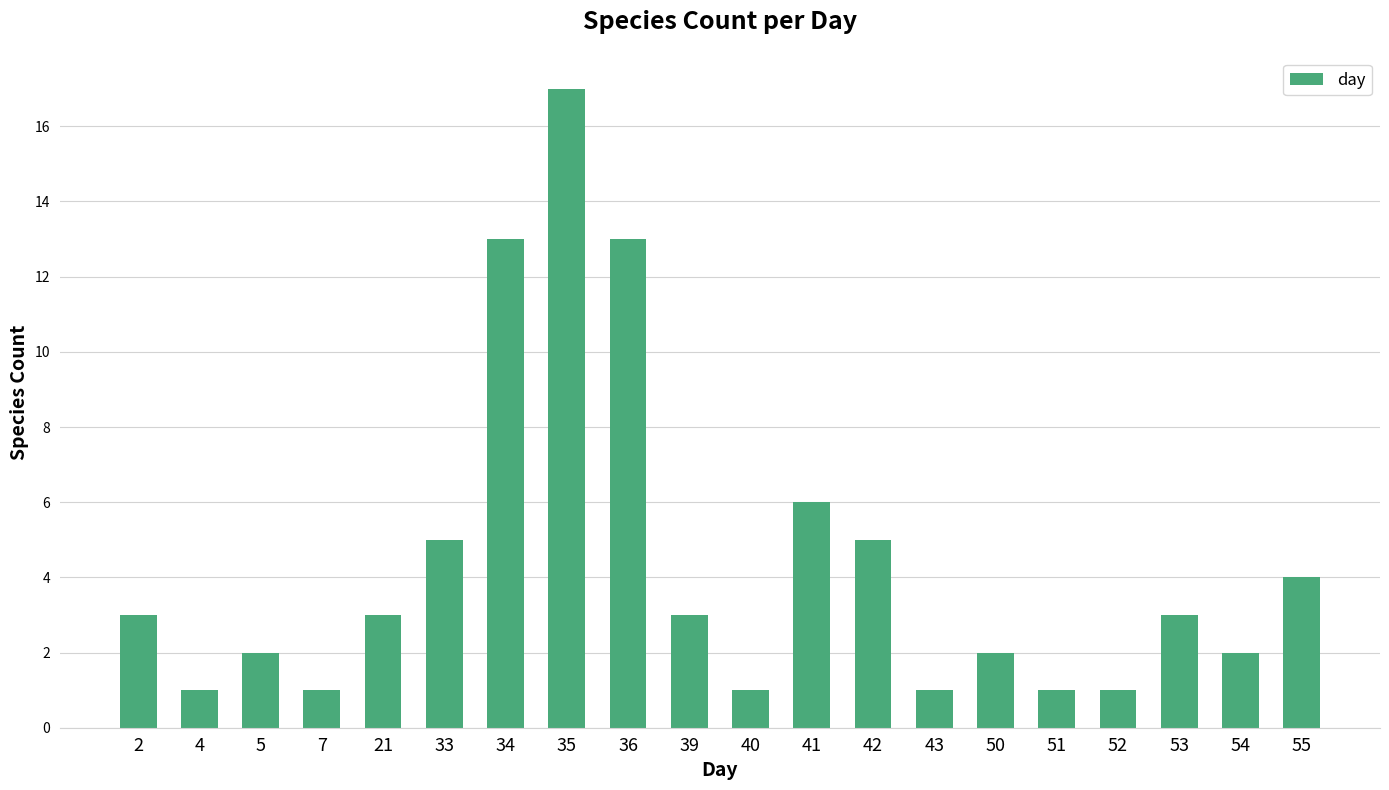

What value does the data have at 51?

1